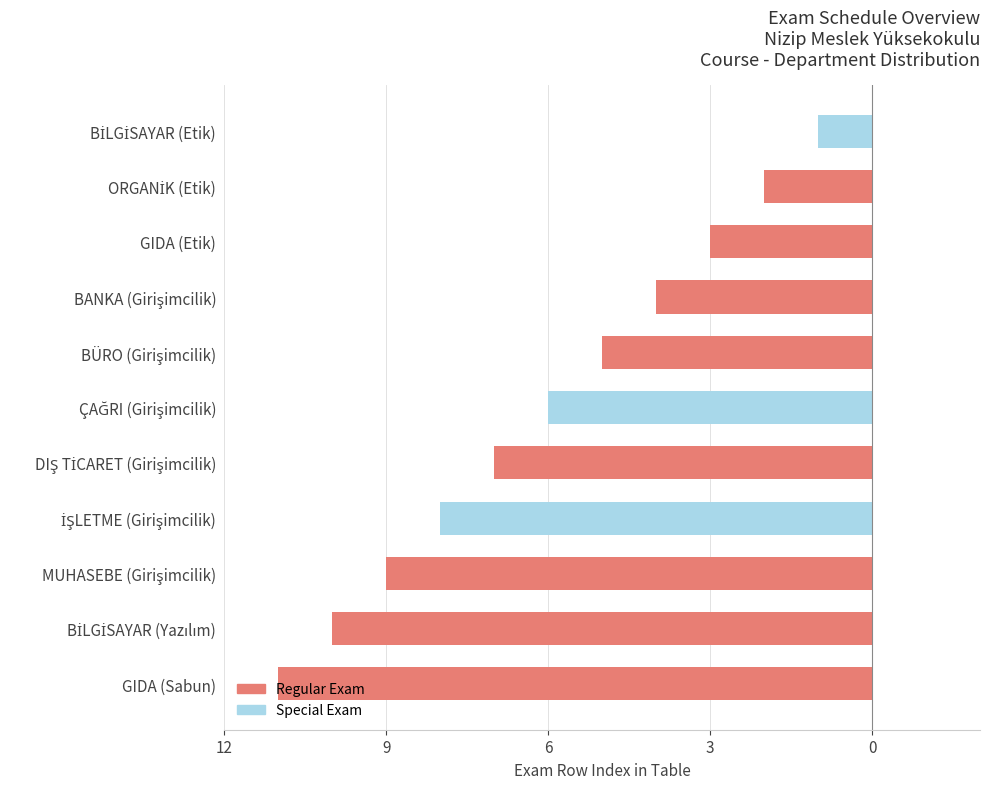

Are the bars horizontal?

Yes